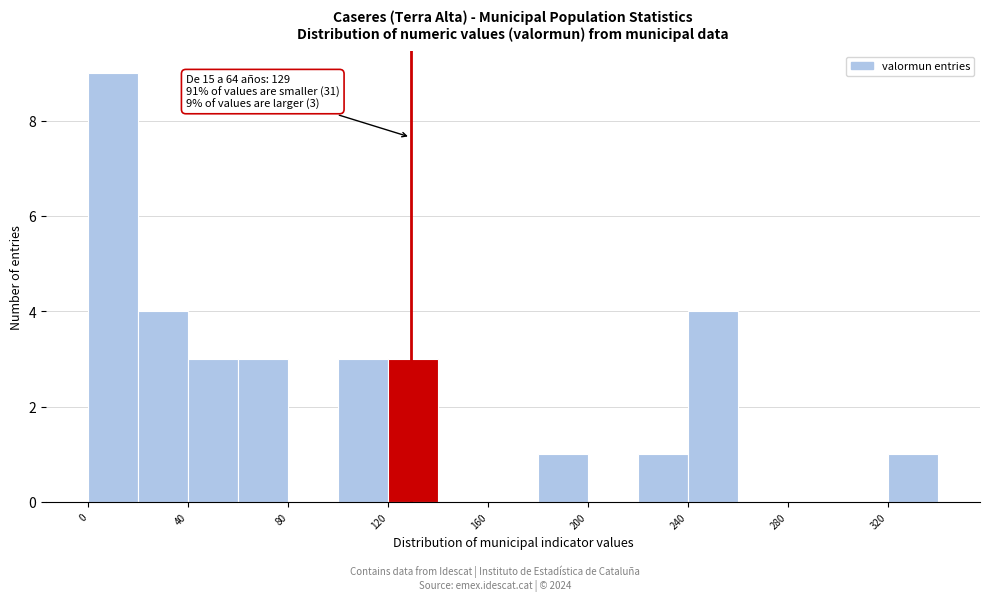

Which range on the x-axis has the tallest bar?

0 to 20